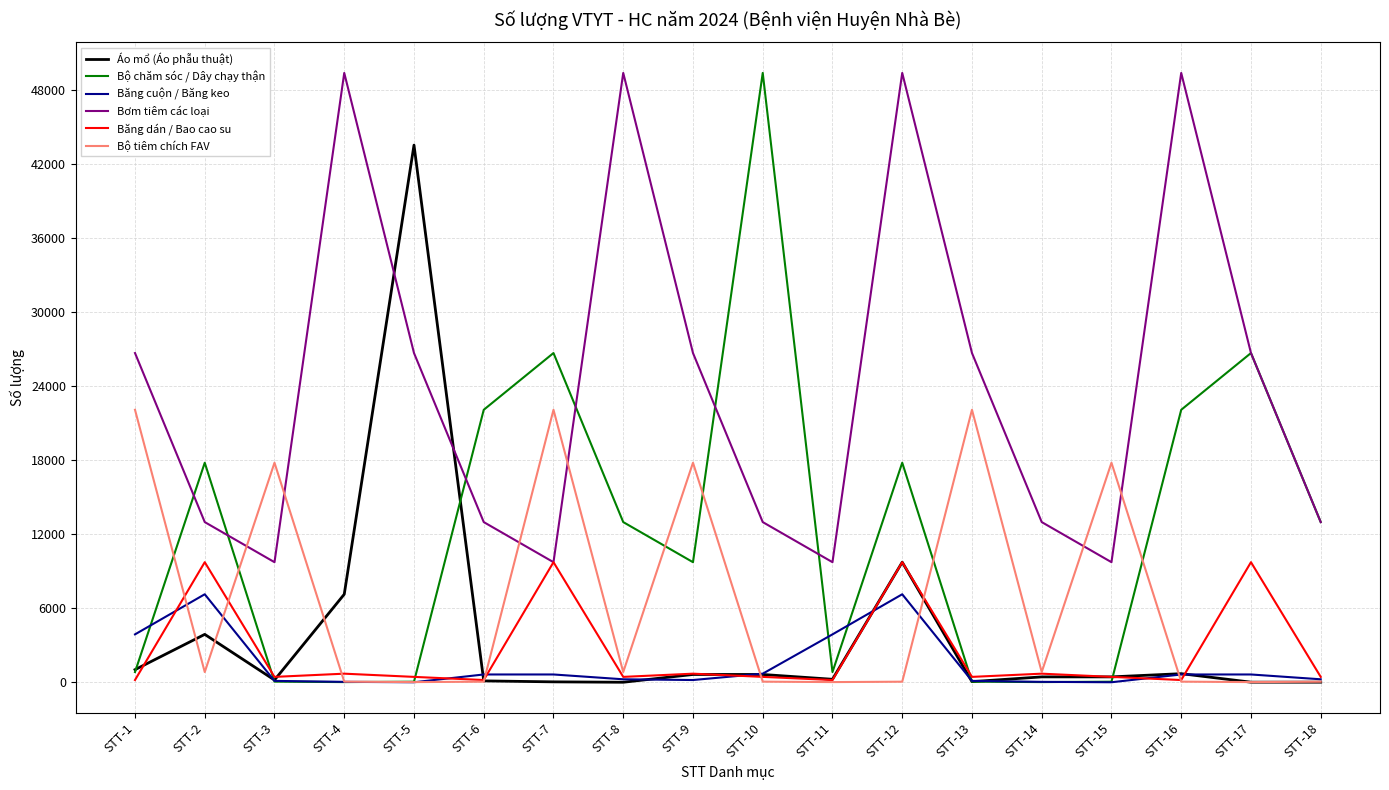

What is the maximum value for Bộ chăm sóc / Dây chạy thận?

49400